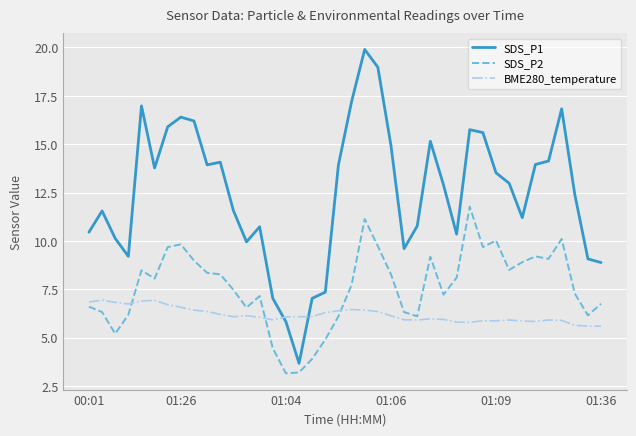

Does the chart have visible grid lines?

Yes